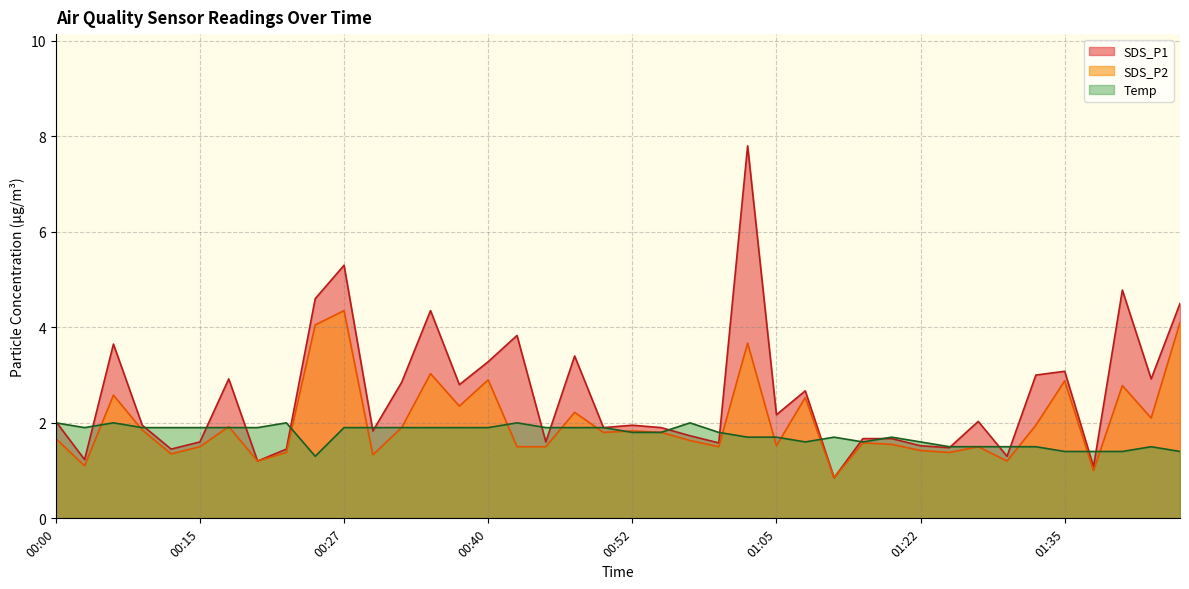

What is the difference between the maximum and minimum values in the SDS_P2 series?

3.5